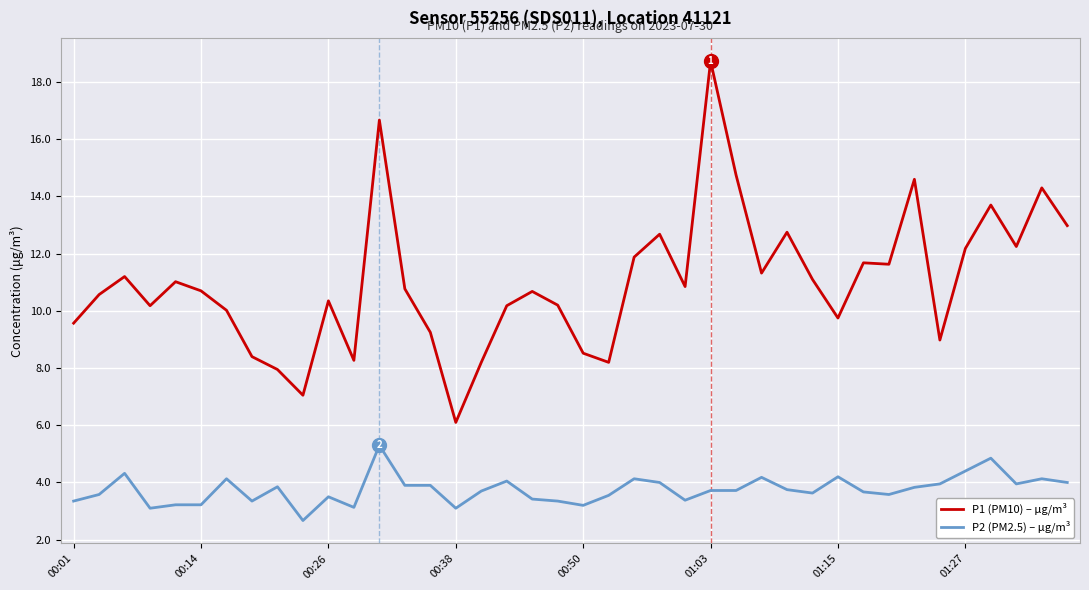

What is the lowest value of the P2 (PM2.5) – μg/m³ series?

2.7